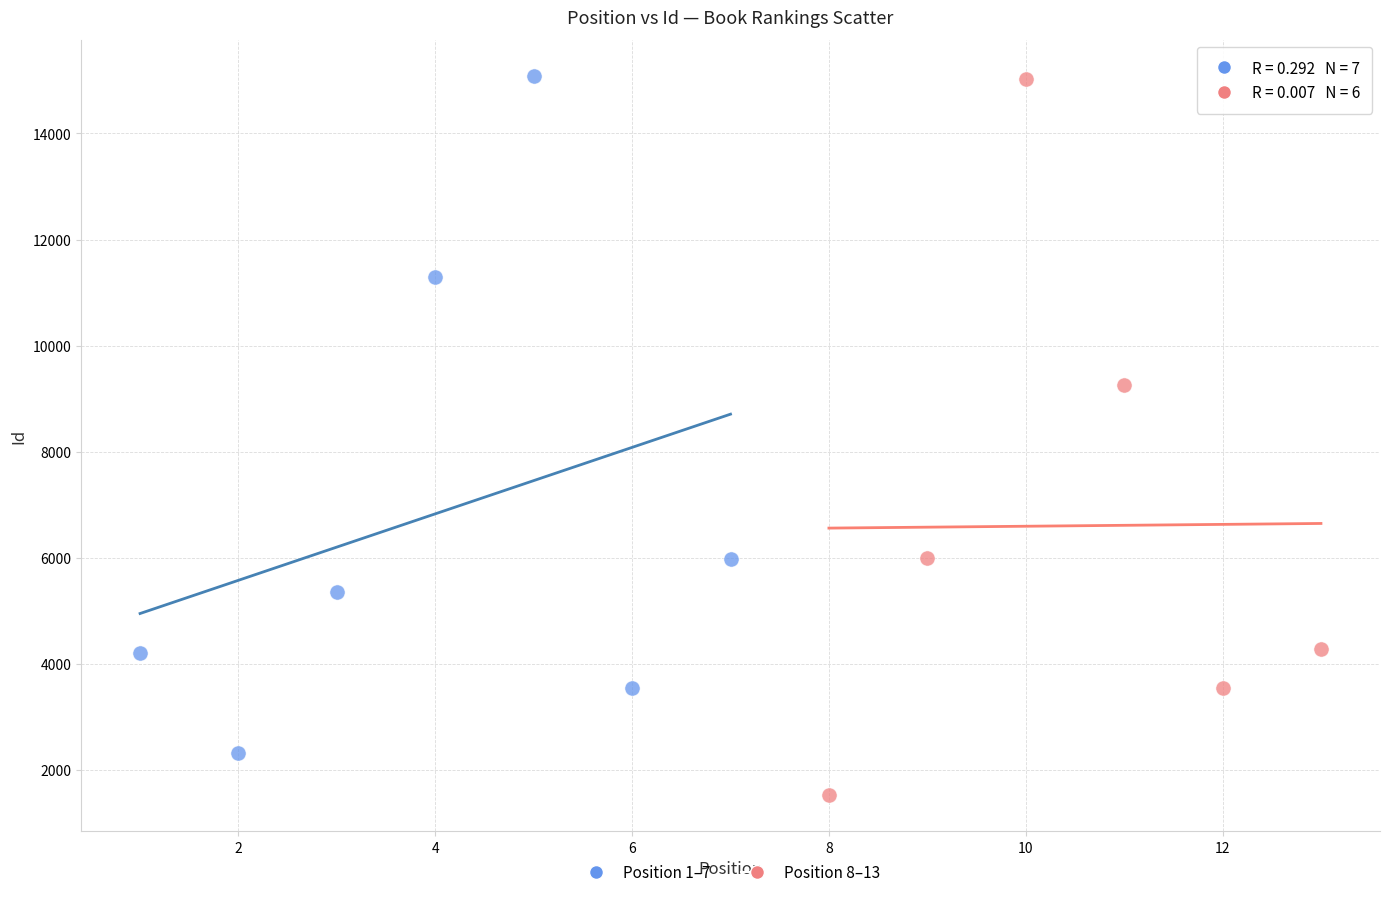

What are all the series names shown in the legend?

Position 1–7, Position 8–13